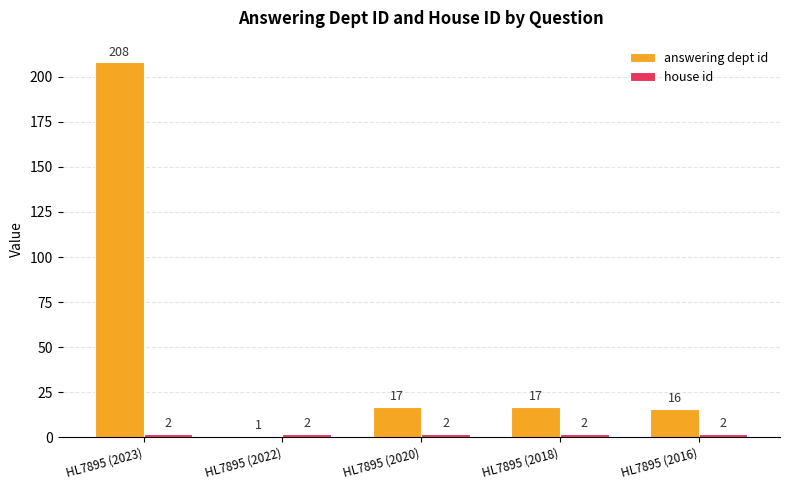

Which series has the widest spread of values?

answering dept id